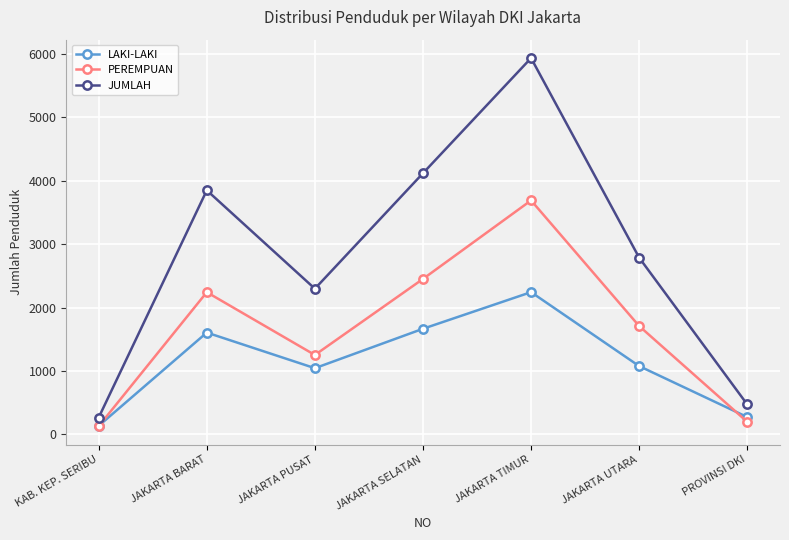

Is it true that LAKI-LAKI equals 2242 at JAKARTA TIMUR?

True